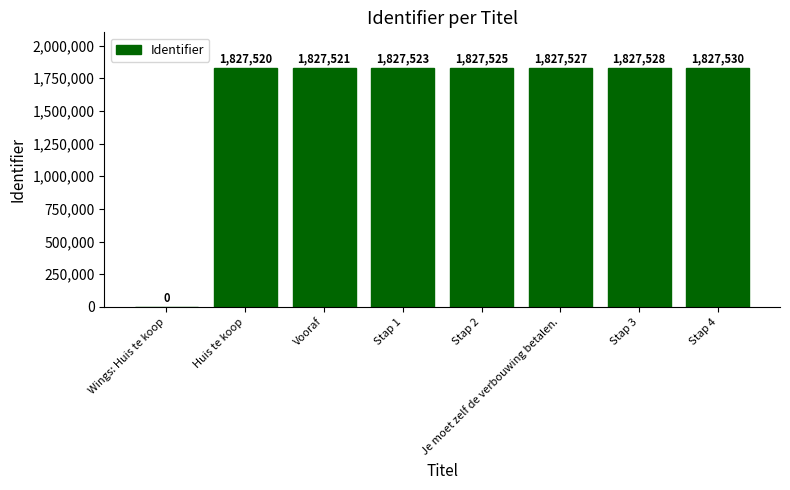

How many data points does each series have?

8